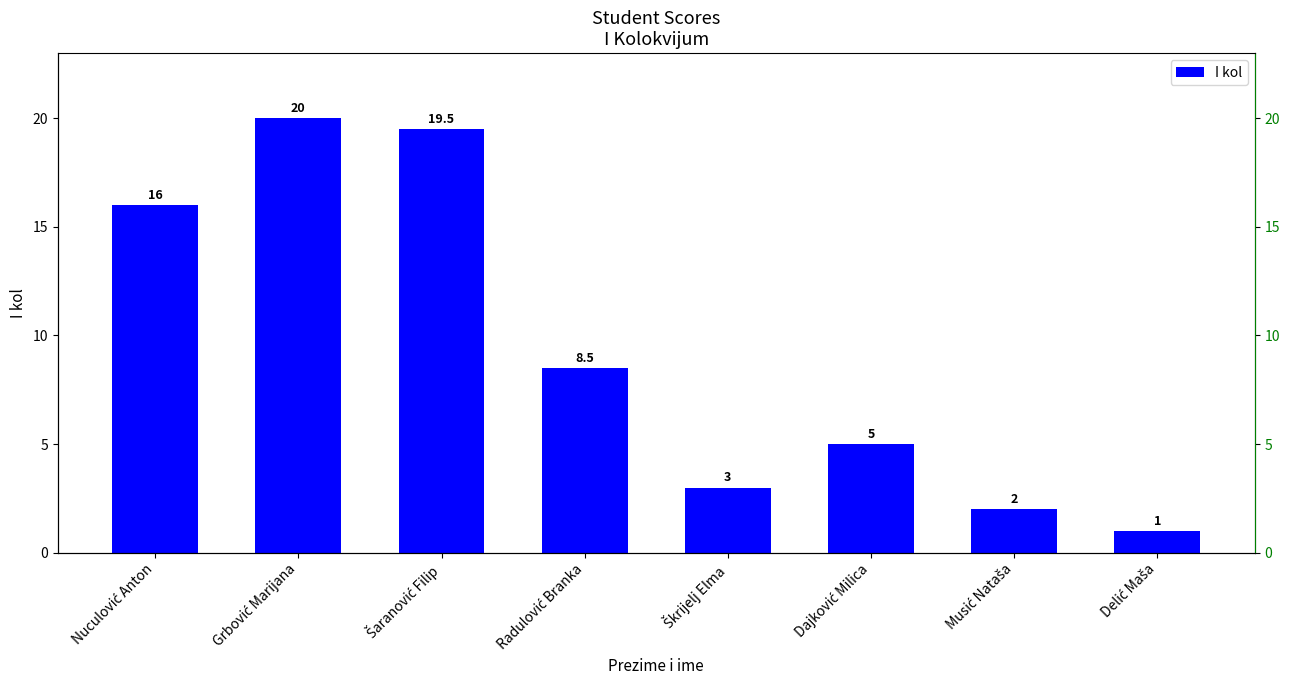

What position from the right is Dajković Milica?

3